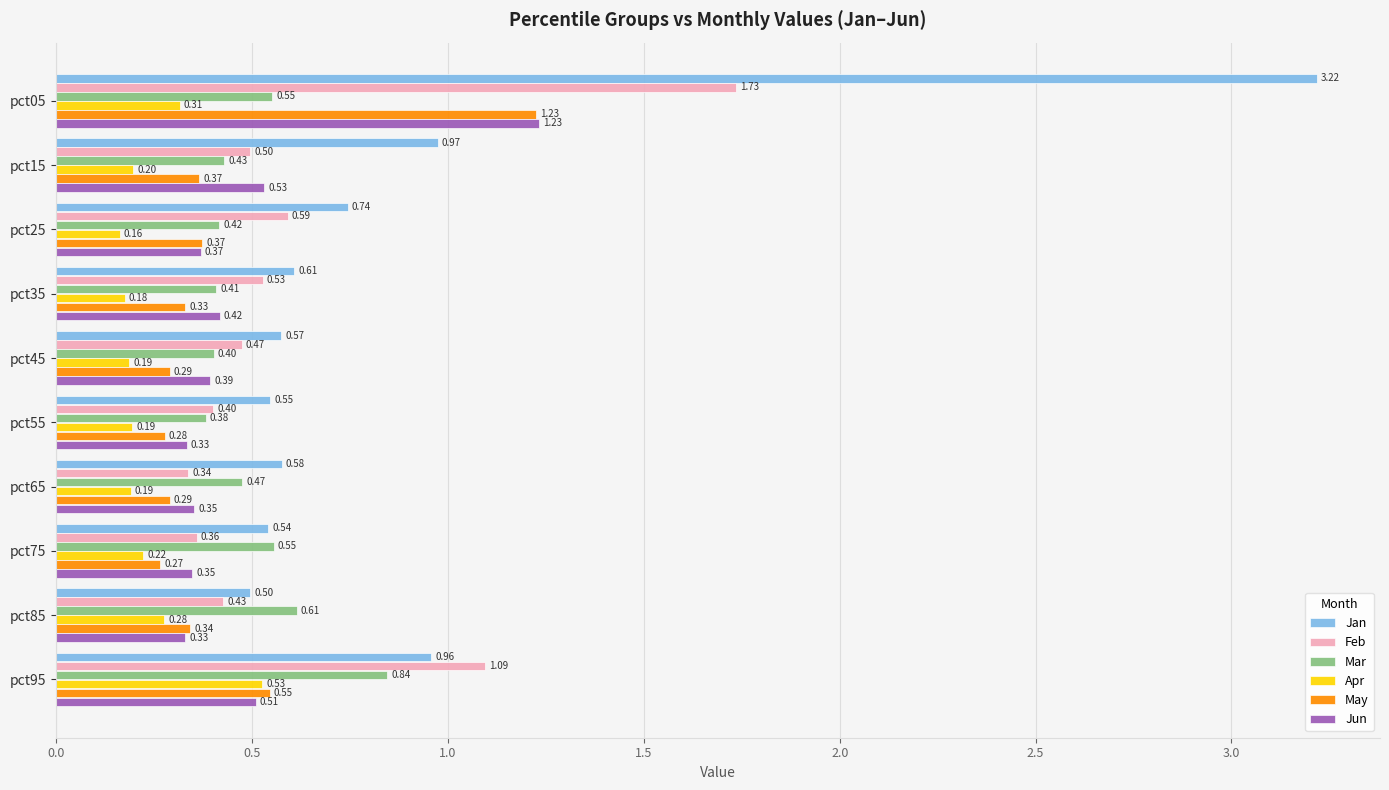

Which series has the largest total across all categories?

Jan